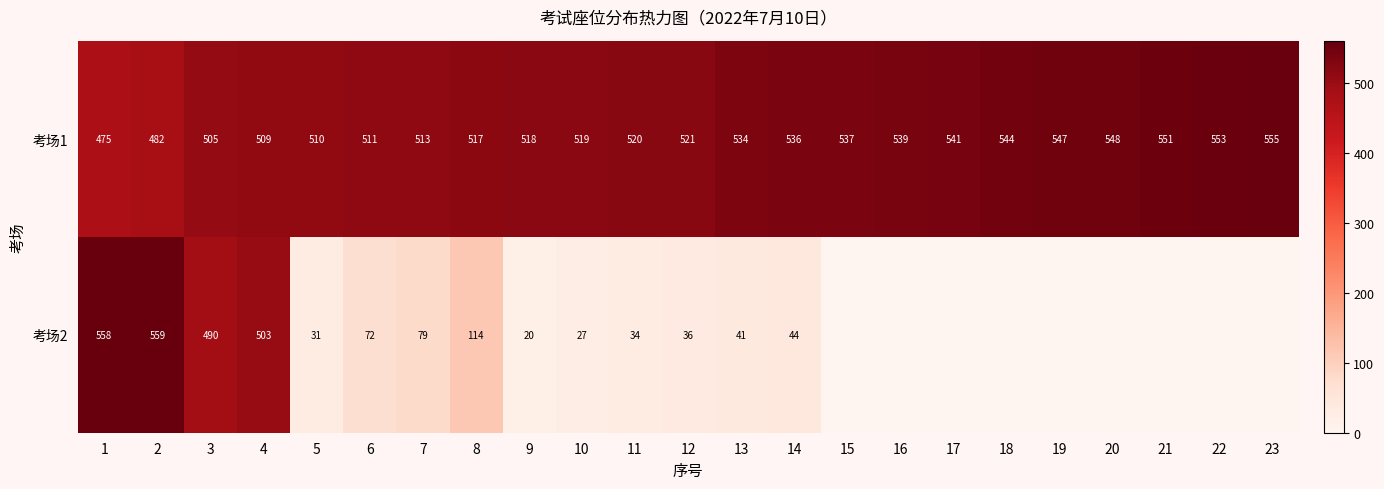

Is it true that 考场2 equals 0 at 23?

True